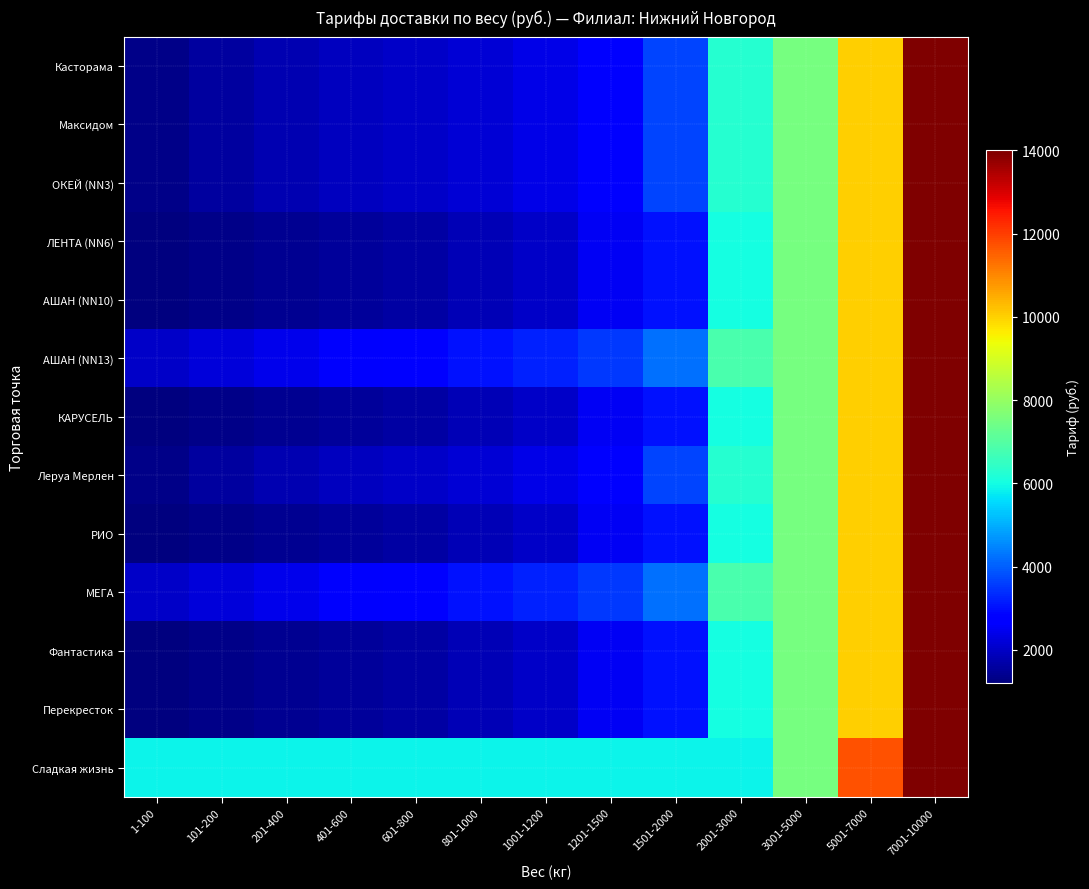

Reading right to left, extract all data points from this chart.

Касторама: 7001-10000=14000	5001-7000=10000	3001-5000=7500	2001-3000=6250	1501-2000=3650	1201-1500=2700	1001-1200=2350	801-1000=2150	601-800=2000	401-600=1900	201-400=1750	101-200=1550	1-100=1300
Максидом: 7001-10000=14000	5001-7000=10000	3001-5000=7500	2001-3000=6250	1501-2000=3650	1201-1500=2700	1001-1200=2350	801-1000=2150	601-800=2000	401-600=1900	201-400=1750	101-200=1550	1-100=1300
ОКЕЙ (NN3): 7001-10000=14000	5001-7000=10000	3001-5000=7500	2001-3000=6250	1501-2000=3650	1201-1500=2700	1001-1200=2350	801-1000=2150	601-800=2000	401-600=1900	201-400=1750	101-200=1550	1-100=1300
ЛЕНТА (NN6): 7001-10000=14000	5001-7000=10000	3001-5000=7500	2001-3000=6000	1501-2000=3000	1201-1500=2500	1001-1200=2000	801-1000=1800	601-800=1600	401-600=1500	201-400=1400	101-200=1300	1-100=1200
АШАН (NN10): 7001-10000=14000	5001-7000=10000	3001-5000=7500	2001-3000=6000	1501-2000=3000	1201-1500=2500	1001-1200=2000	801-1000=1800	601-800=1600	401-600=1500	201-400=1400	101-200=1300	1-100=1200
АШАН (NN13): 7001-10000=14000	5001-7000=10000	3001-5000=7500	2001-3000=6800	1501-2000=4200	1201-1500=3500	1001-1200=3200	801-1000=3000	601-800=2800	401-600=2600	201-400=2400	101-200=2200	1-100=2000
КАРУСЕЛЬ: 7001-10000=14000	5001-7000=10000	3001-5000=7500	2001-3000=6000	1501-2000=3000	1201-1500=2500	1001-1200=2000	801-1000=1800	601-800=1600	401-600=1500	201-400=1400	101-200=1300	1-100=1200
Леруа Мерлен: 7001-10000=14000	5001-7000=10000	3001-5000=7500	2001-3000=6250	1501-2000=3650	1201-1500=2700	1001-1200=2350	801-1000=2150	601-800=2000	401-600=1900	201-400=1750	101-200=1550	1-100=1300
РИО: 7001-10000=14000	5001-7000=10000	3001-5000=7500	2001-3000=6000	1501-2000=3000	1201-1500=2500	1001-1200=2000	801-1000=1800	601-800=1600	401-600=1500	201-400=1400	101-200=1300	1-100=1200
МЕГА: 7001-10000=14000	5001-7000=10000	3001-5000=7500	2001-3000=6800	1501-2000=4200	1201-1500=3500	1001-1200=3200	801-1000=3000	601-800=2800	401-600=2600	201-400=2400	101-200=2200	1-100=2000
Фантастика: 7001-10000=14000	5001-7000=10000	3001-5000=7500	2001-3000=6000	1501-2000=3000	1201-1500=2500	1001-1200=2000	801-1000=1800	601-800=1600	401-600=1500	201-400=1400	101-200=1300	1-100=1200
Перекресток: 7001-10000=14000	5001-7000=10000	3001-5000=7500	2001-3000=6000	1501-2000=3000	1201-1500=2500	1001-1200=2000	801-1000=1800	601-800=1600	401-600=1500	201-400=1400	101-200=1300	1-100=1200
Сладкая жизнь: 7001-10000=14000	5001-7000=11700	3001-5000=7500	2001-3000=5850	1501-2000=5850	1201-1500=5850	1001-1200=5850	801-1000=5850	601-800=5850	401-600=5850	201-400=5850	101-200=5850	1-100=5850